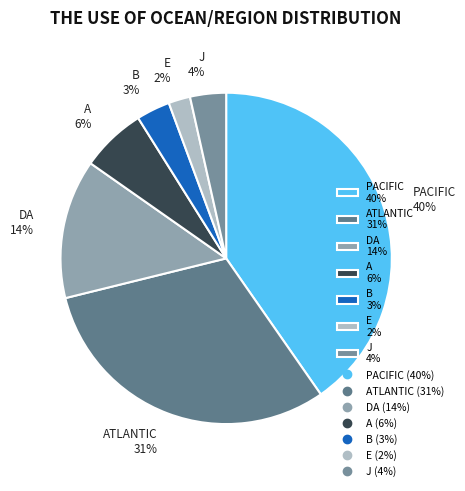

Between A 6% and PACIFIC 40%, which is larger?

PACIFIC 40%